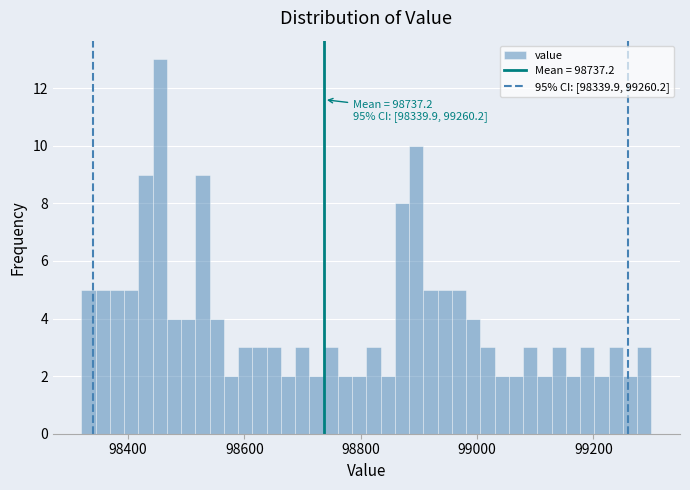

Around what value on the x-axis is the tallest bar? Give the approximate position of its centre, as read against the axis.

98460